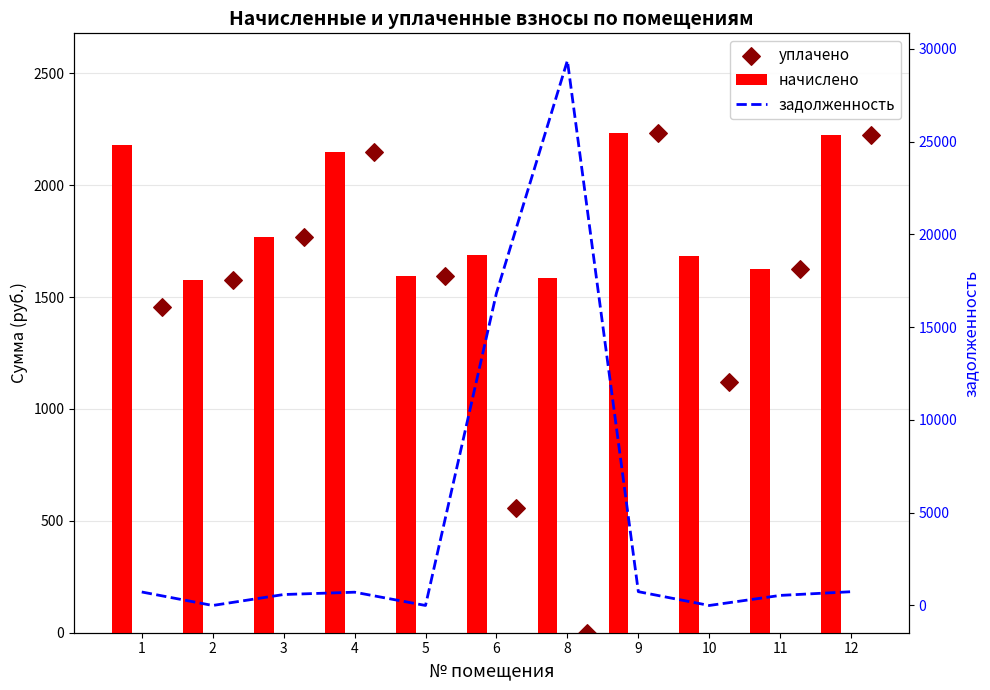

Which series has the largest total across all categories?

задолженность